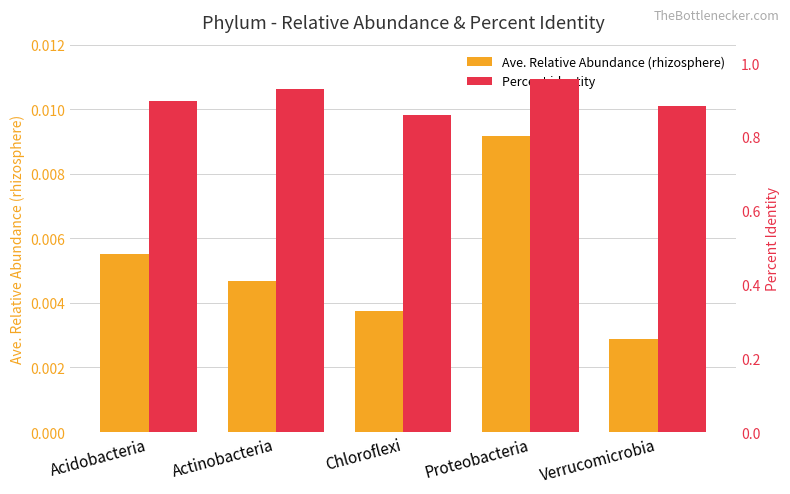

True or false: Percent identity has a value of 0.9 at Chloroflexi.

True